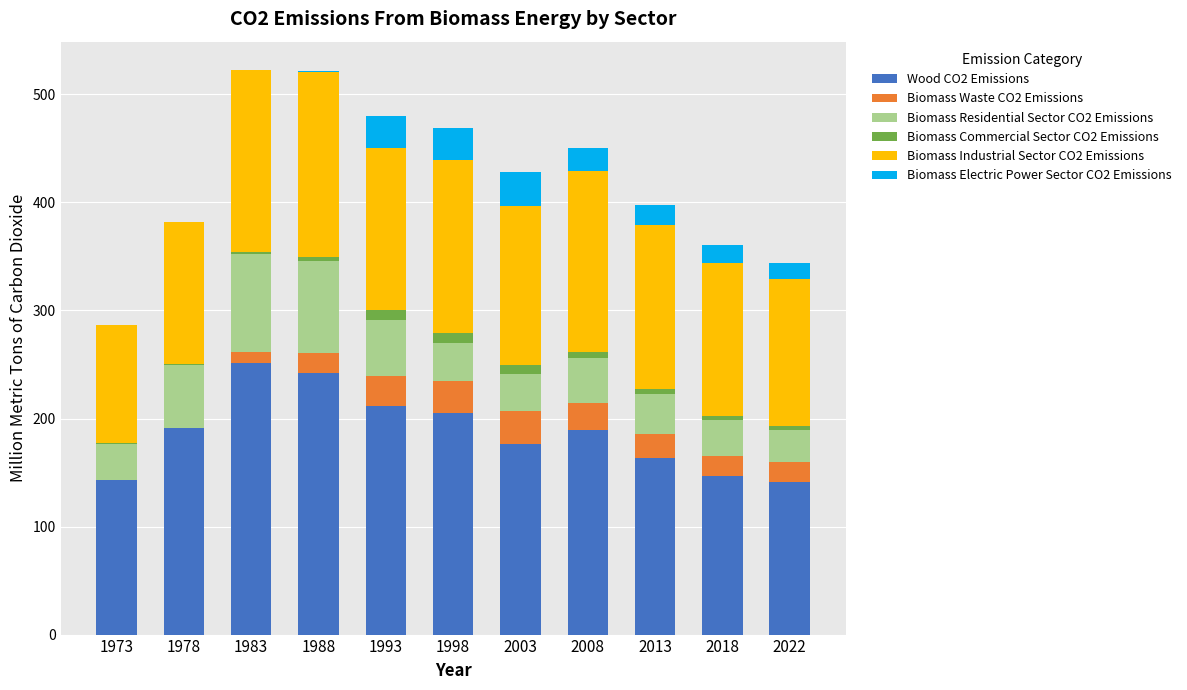

The Wood CO2 Emissions series shows 56.0 at 1978. True or false?

False